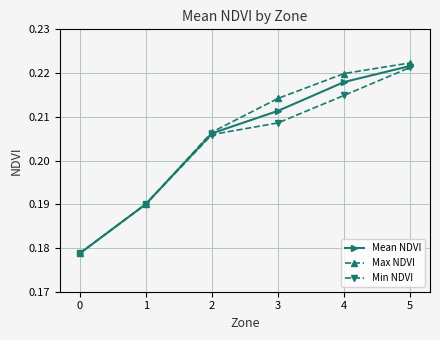

How many categories are shown in the chart?

6